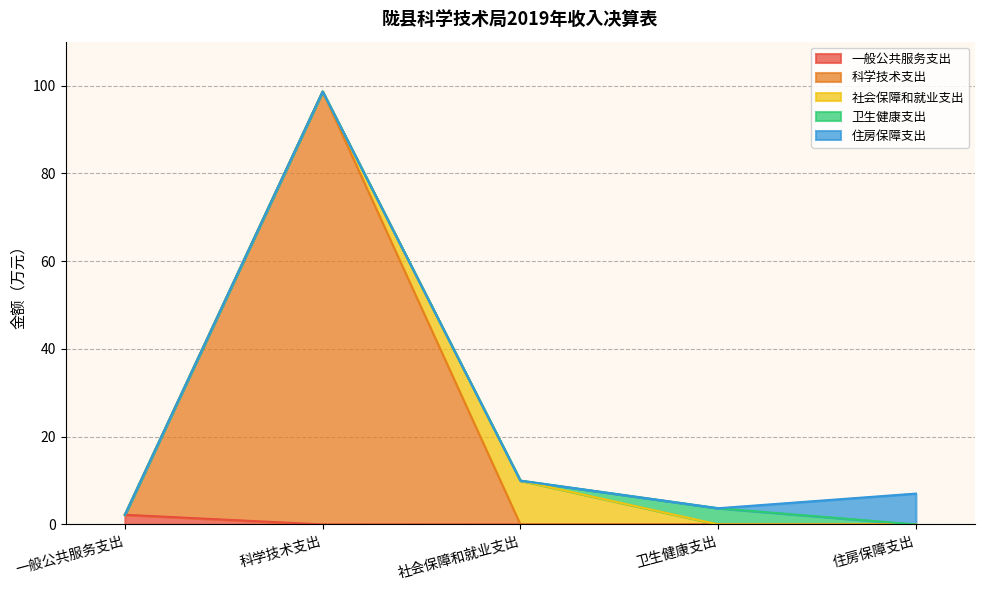

What is the maximum value for 一般公共服务支出?

2.2